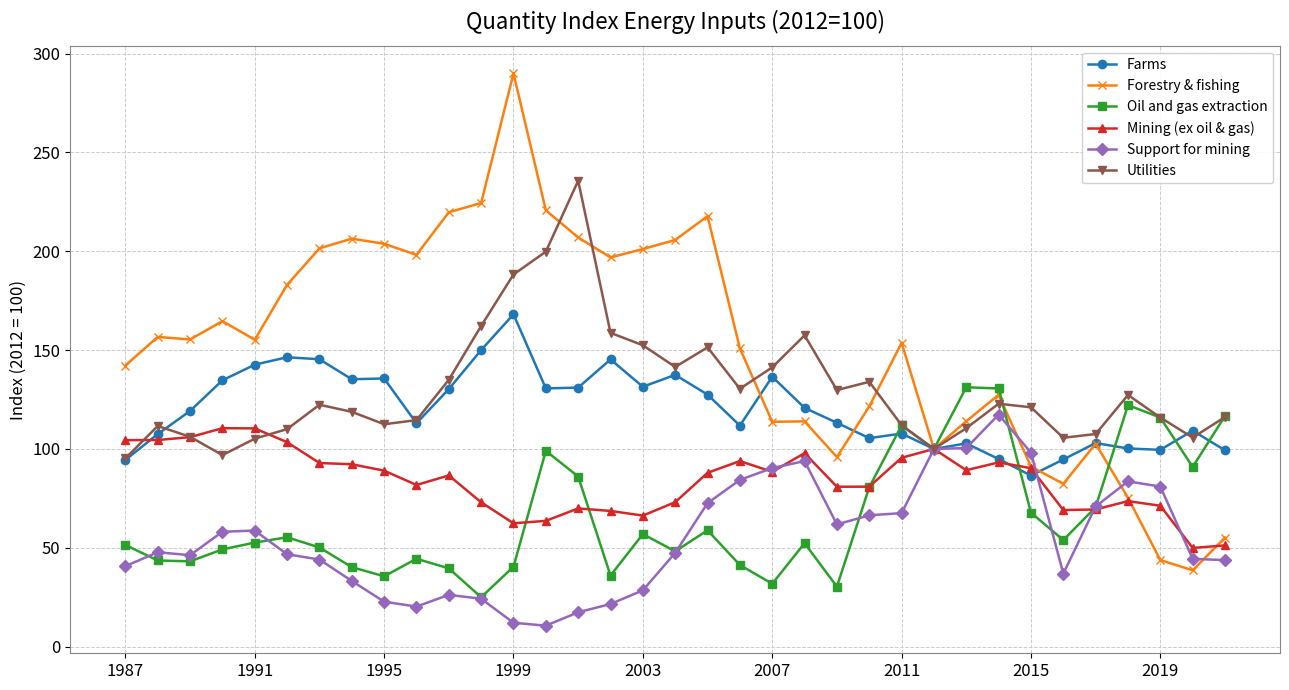

What is the value of the Support for mining point at the 7th from the left?

44.1